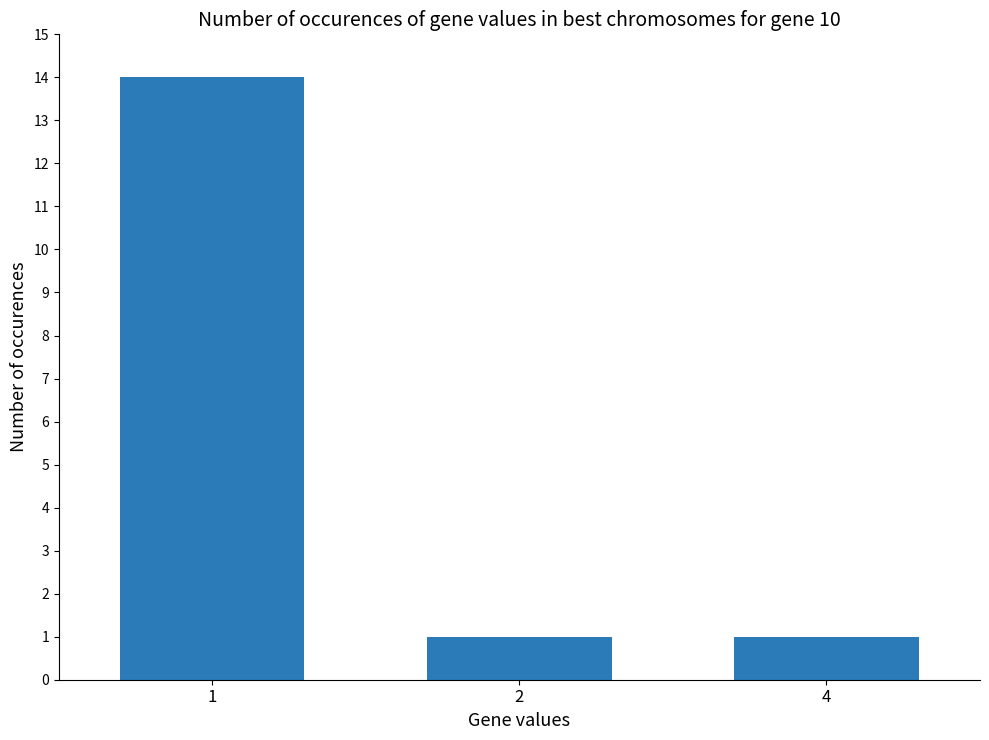

What is the greatest value displayed?

14